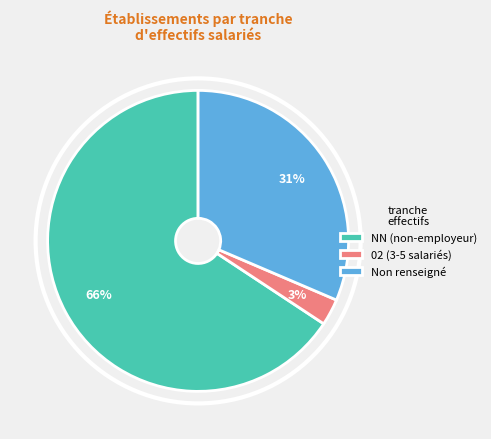

To the nearest percent, what is the average slice percentage?

33%